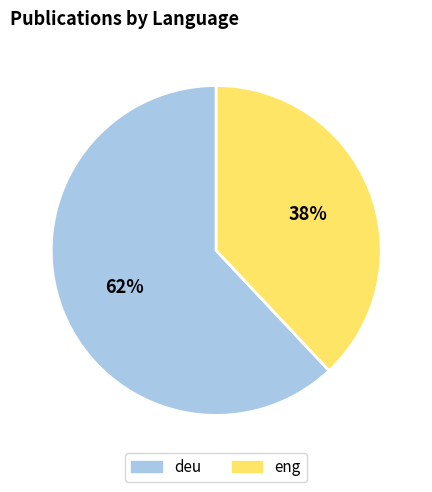

Does any single category account for the majority?

Yes